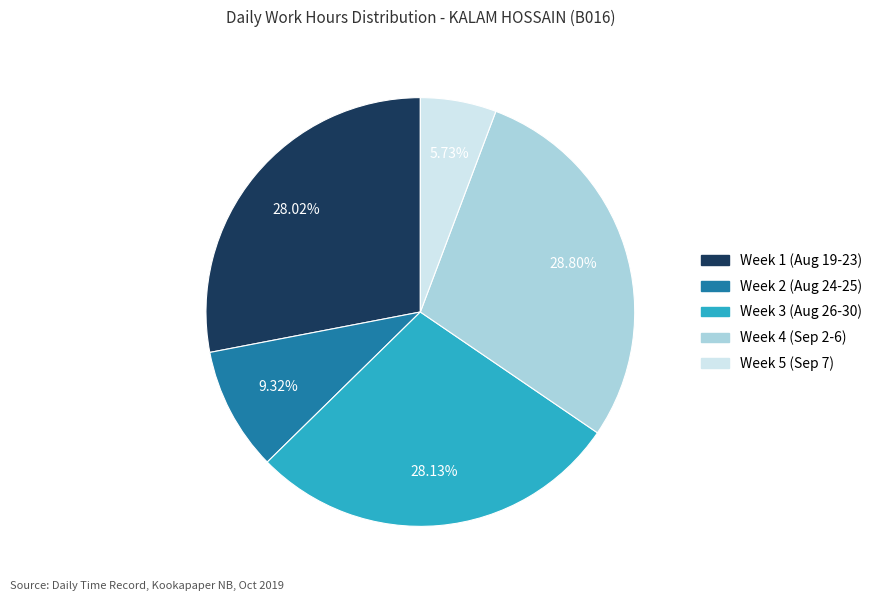

Is there any slice that represents more than half of the pie?

No